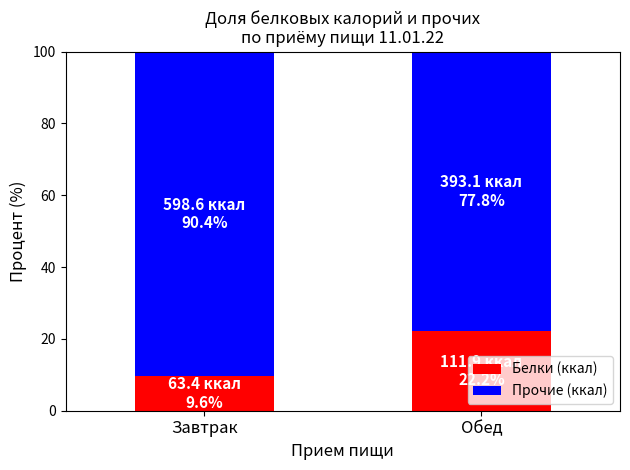

What is the difference between the Белки (ккал) values at Завтрак and Обед?

12.6